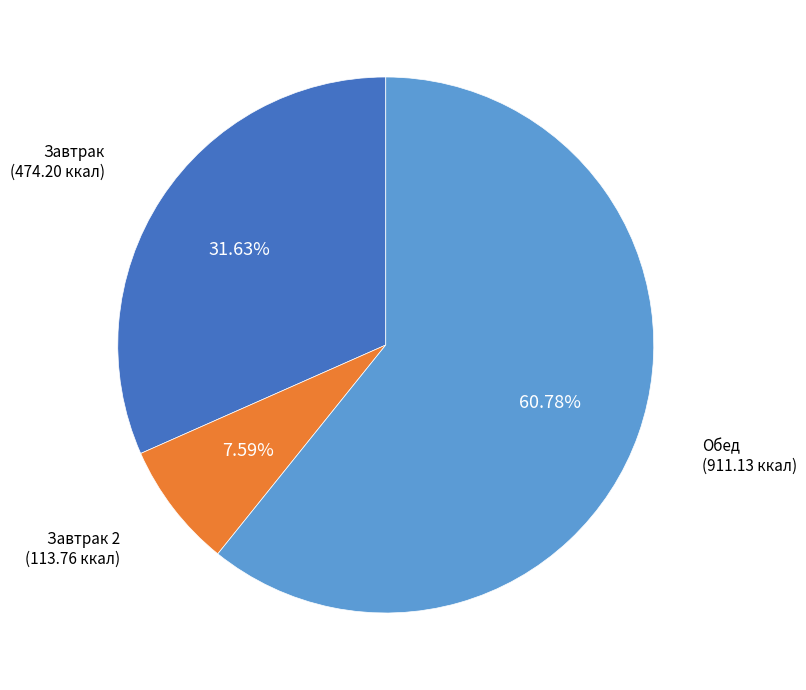

Approximately how many times larger is the value at Обед compared to Завтрак 2?

8.0